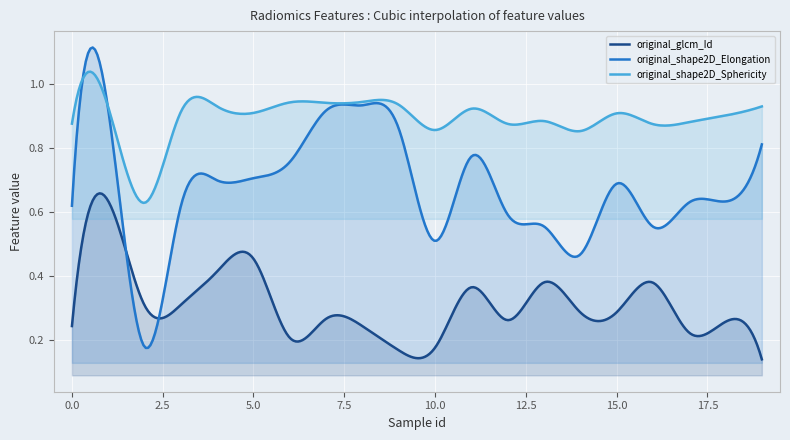

Read the original_glcm_Id value at 1.

0.6